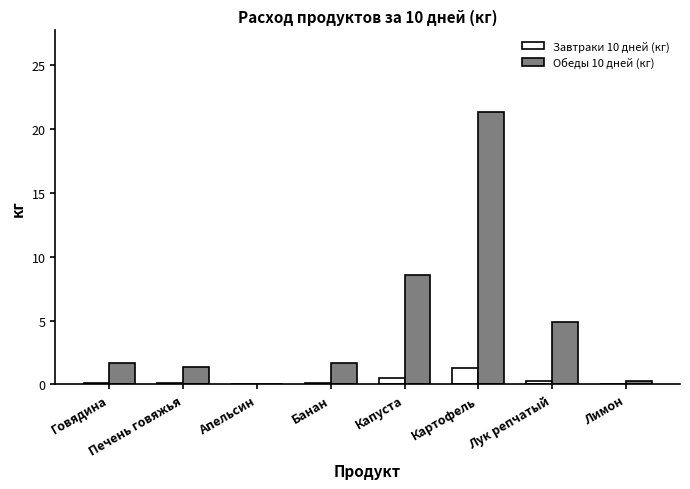

Read the Завтраки 10 дней (кг) value at Картофель.

1.3